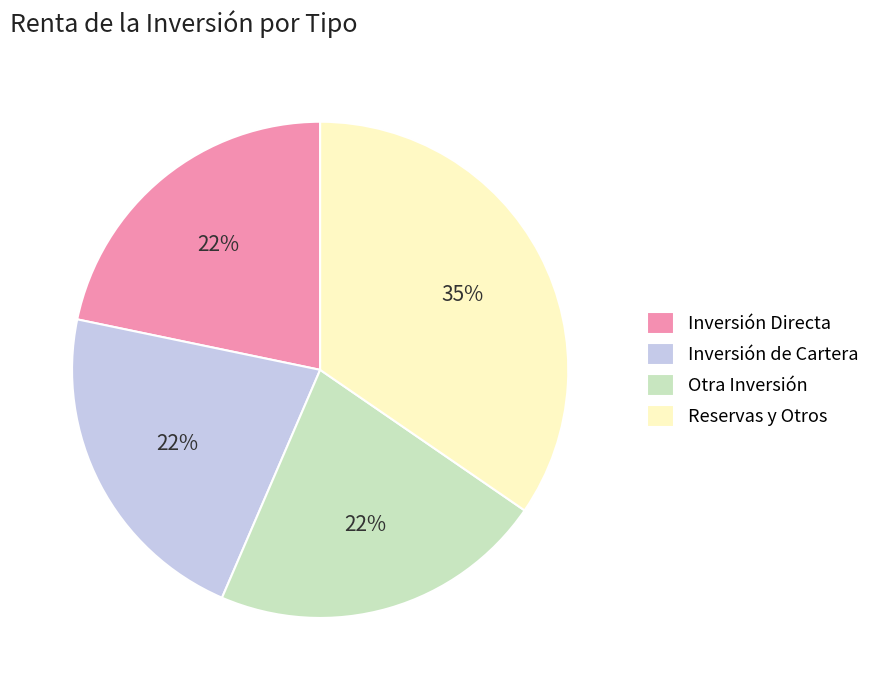

What is the largest slice in the pie chart?

Reservas y Otros